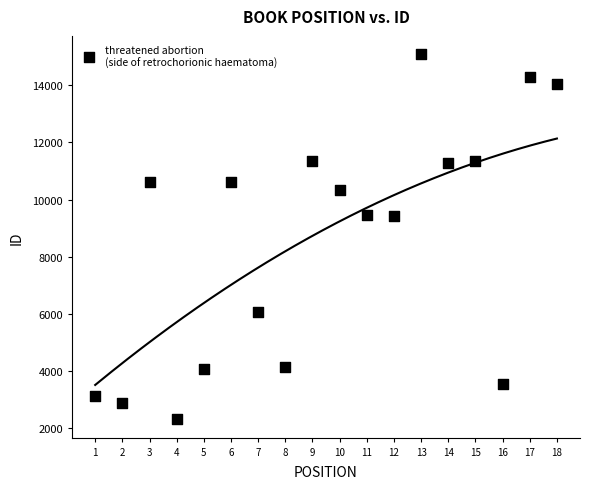

What is the range of X values (max minus min)?

17